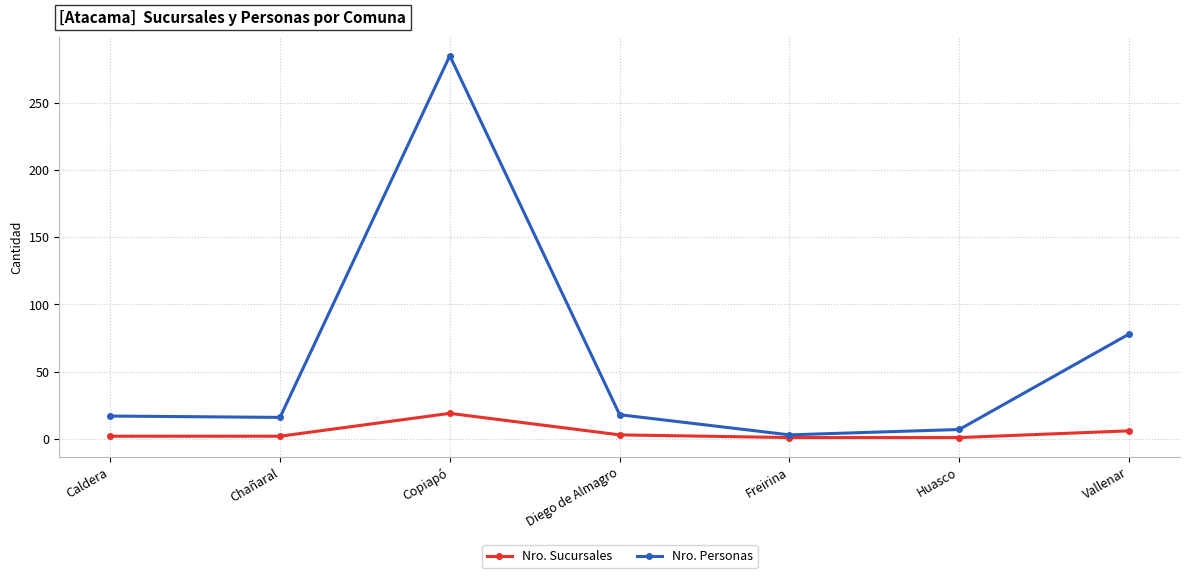

What is the label of the 4th point from the left?

Diego de Almagro